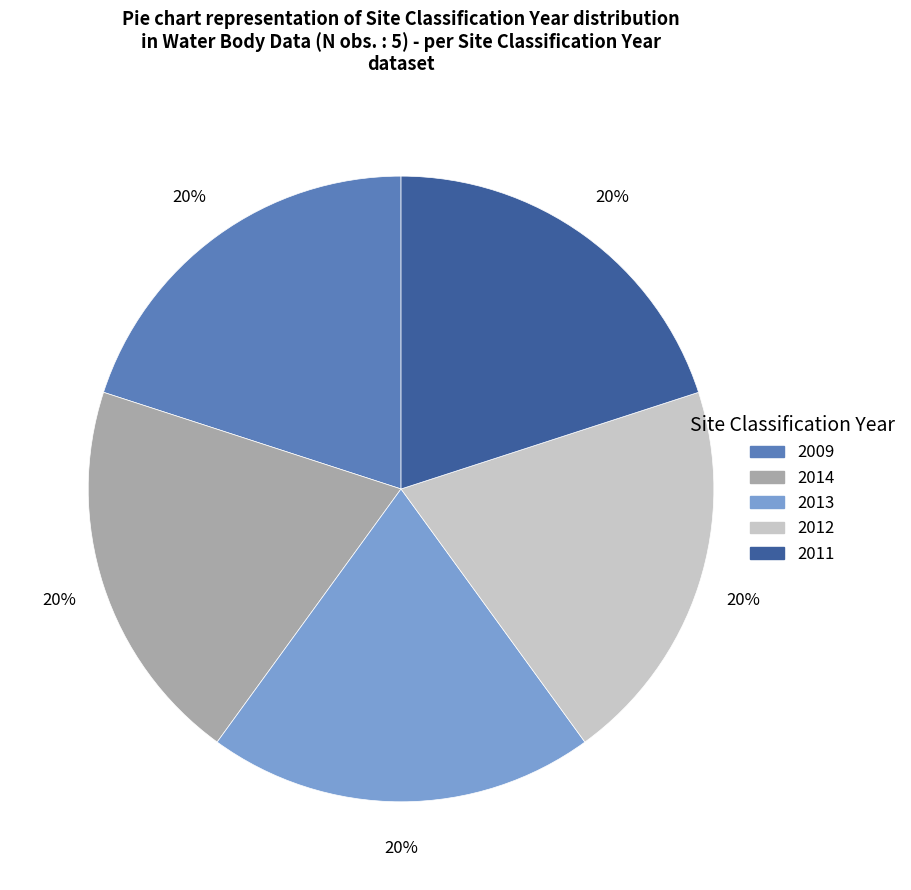

To the nearest percent, what portion does 2013 represent?

20%